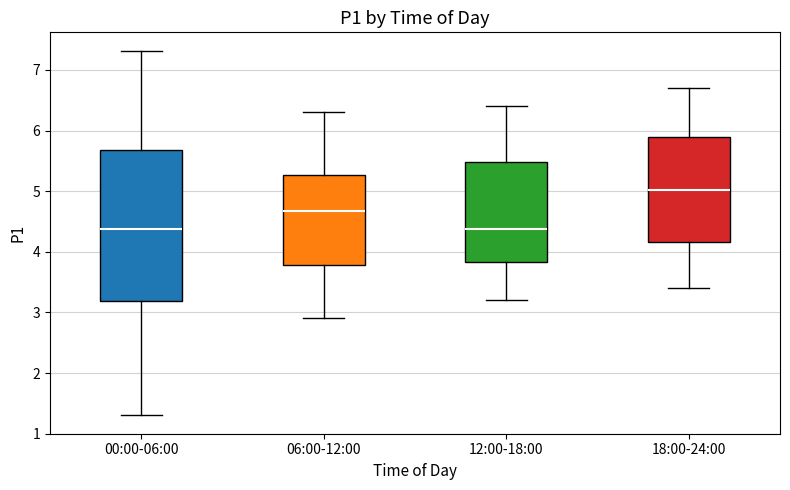

Where is the upper edge of the box for 18:00-24:00 on the y-axis? The values are not printed on the chart, so give them approximately, as read against the axis.

5.9